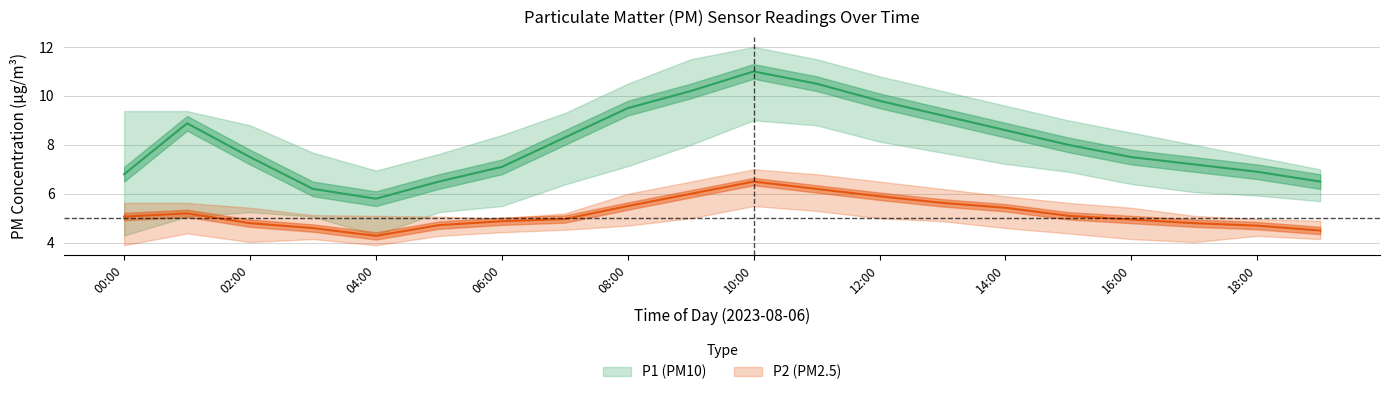

What is the approximate value of P1 at 11:00?

10.5